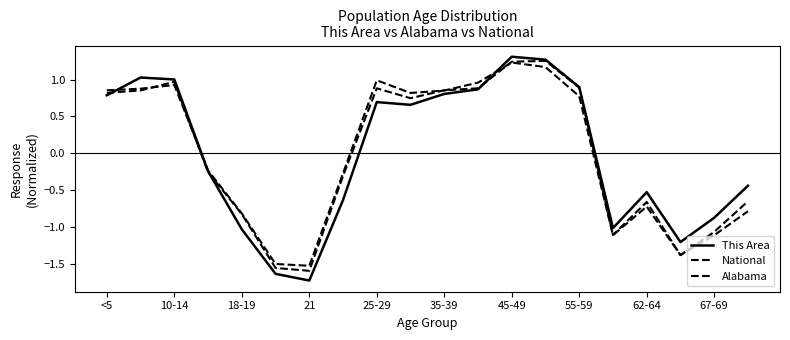

Where does the Alabama series first go above 0?

<5